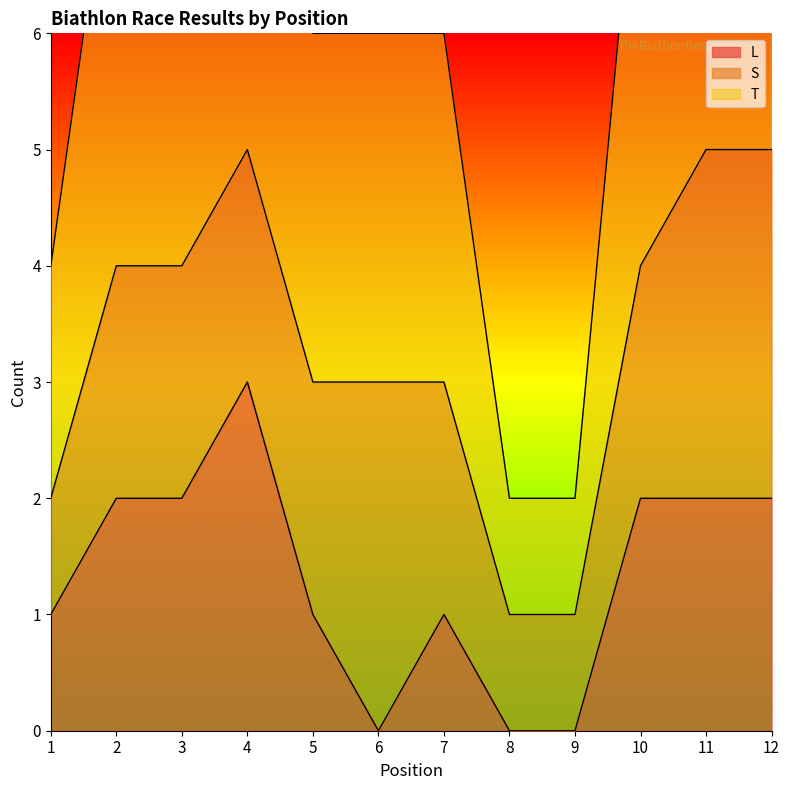

What value does the T series have at 7?

3